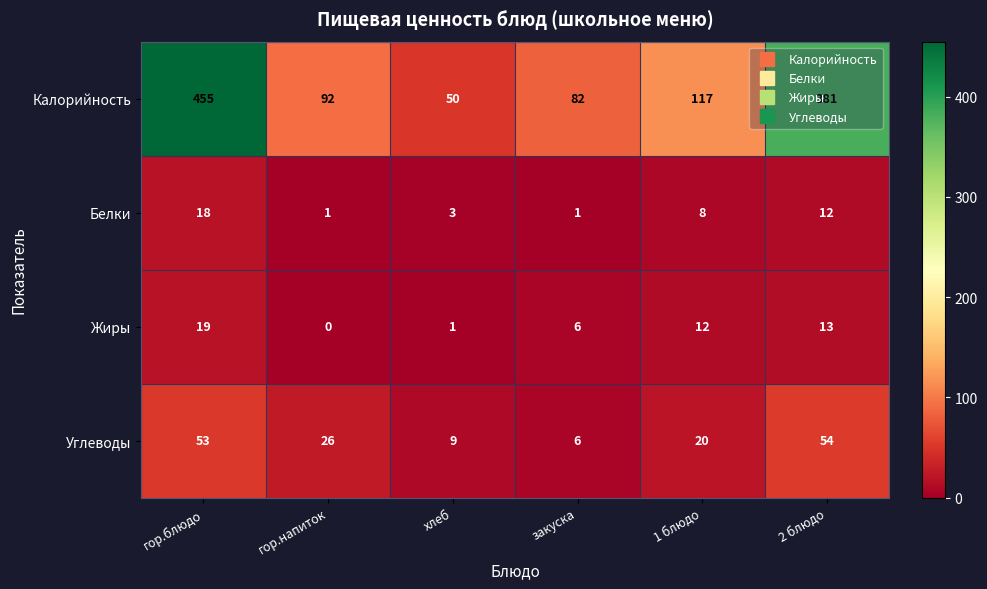

How many data points in Калорийность are less than 117?

3